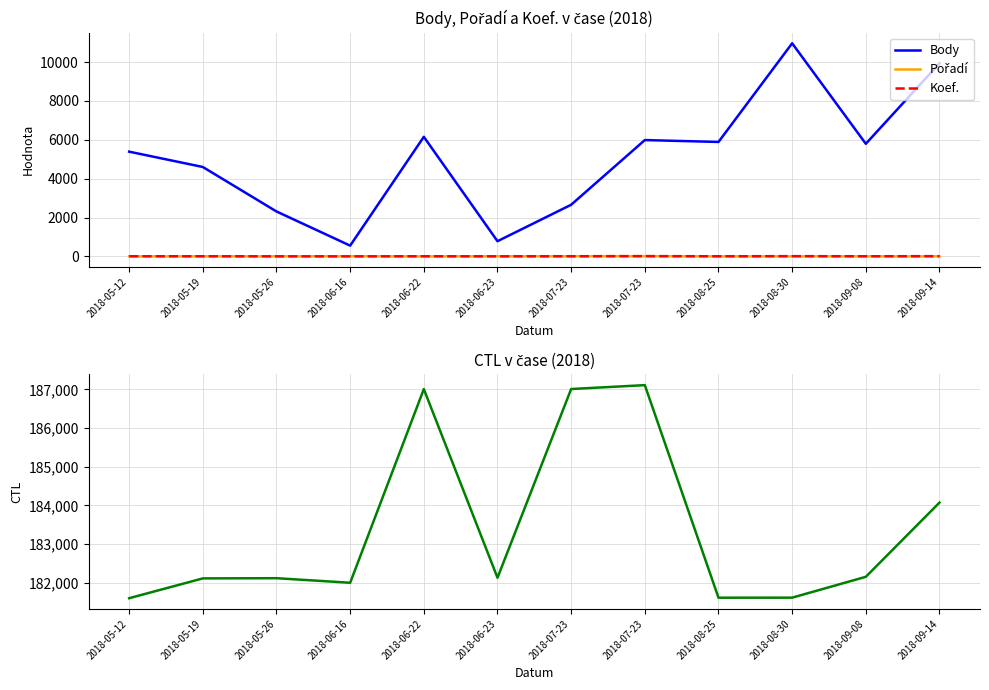

At which label does CTL first exceed 182132?

2018-06-22